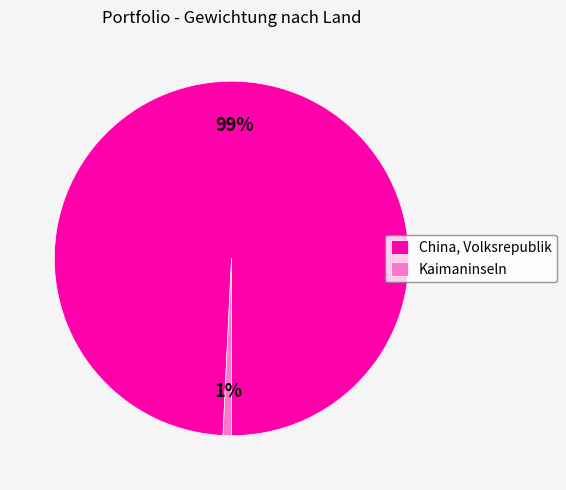

Which category accounts for the majority?

China, Volksrepublik